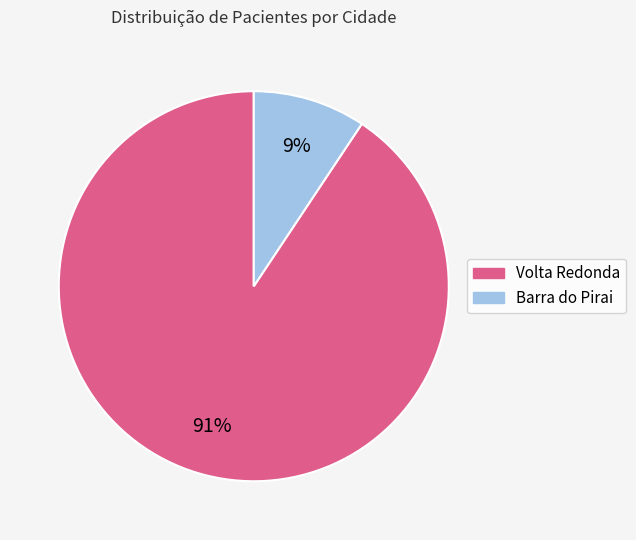

To the nearest percent, what portion does Barra do Pirai represent?

9%